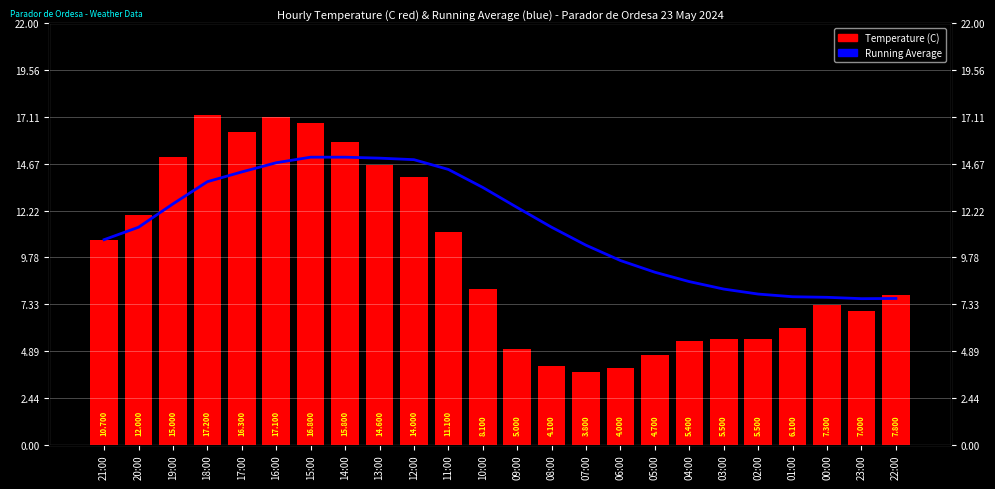

List the labels in order of Temperature (C) value, smallest first.

07:00, 06:00, 08:00, 05:00, 09:00, 04:00, 03:00, 02:00, 01:00, 23:00, 00:00, 22:00, 10:00, 21:00, 11:00, 20:00, 12:00, 13:00, 19:00, 14:00, 17:00, 15:00, 16:00, 18:00